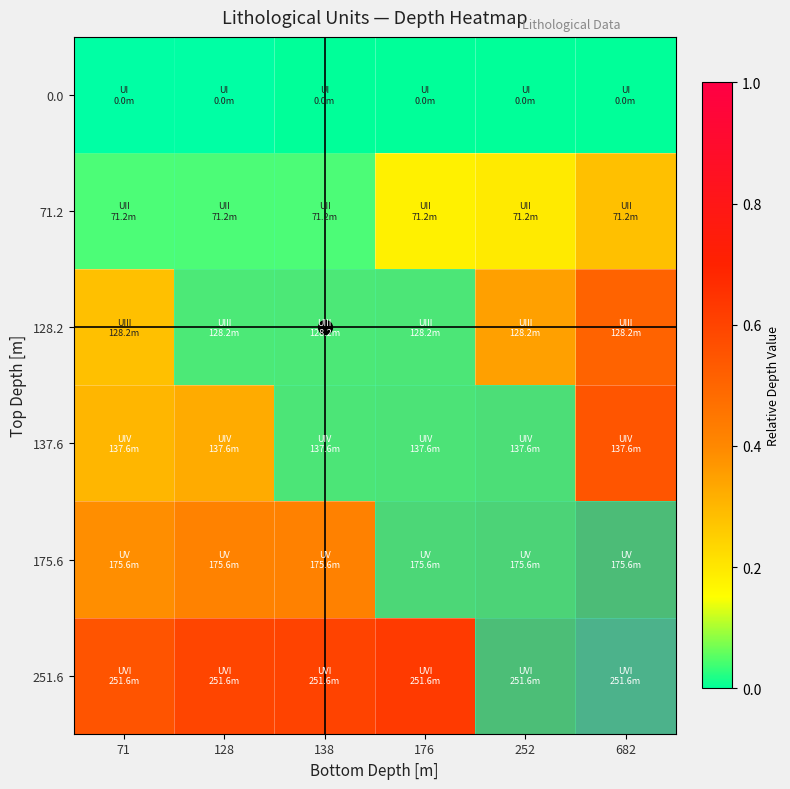

Which has a higher value, 71 or 138?

71